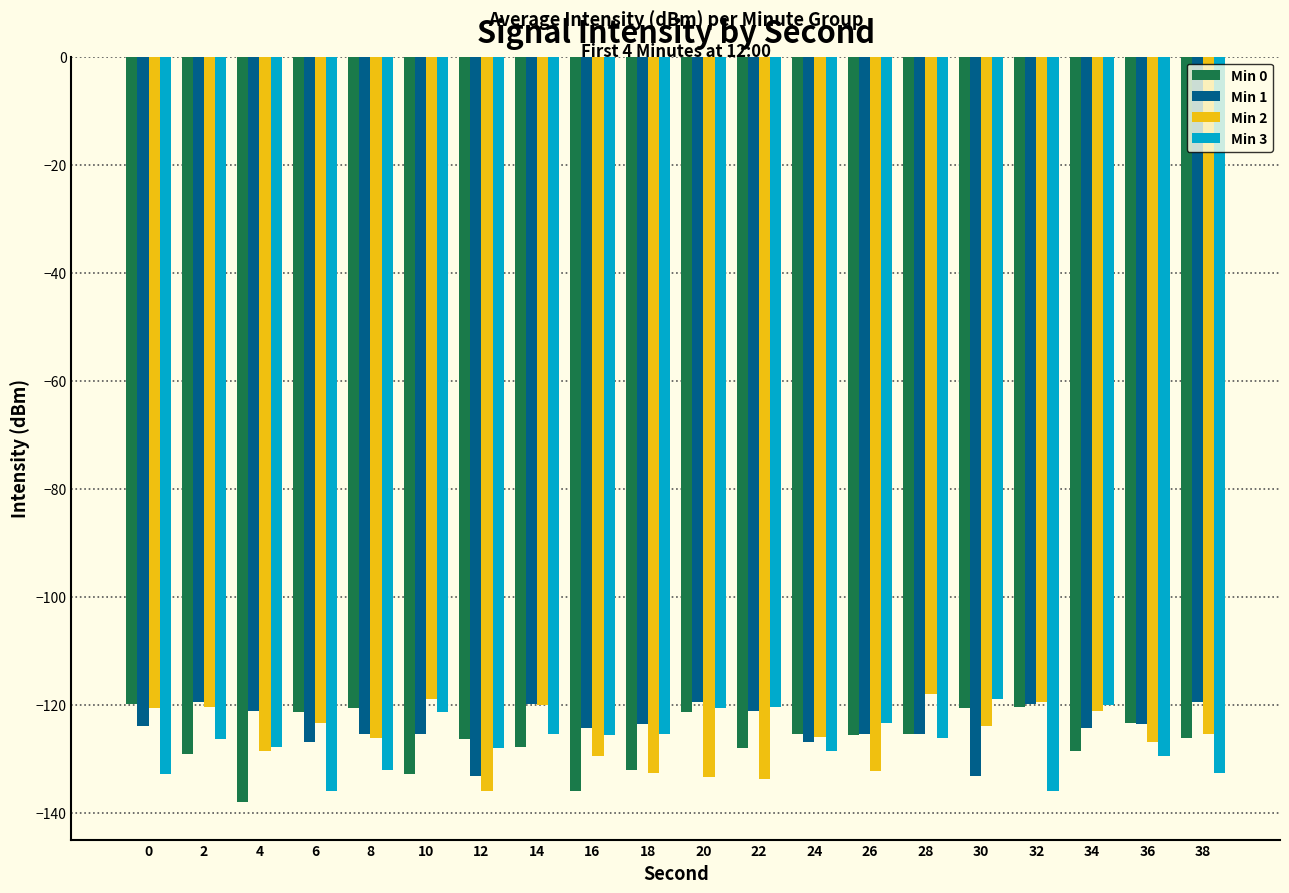

What is the greatest value displayed?

-118.0